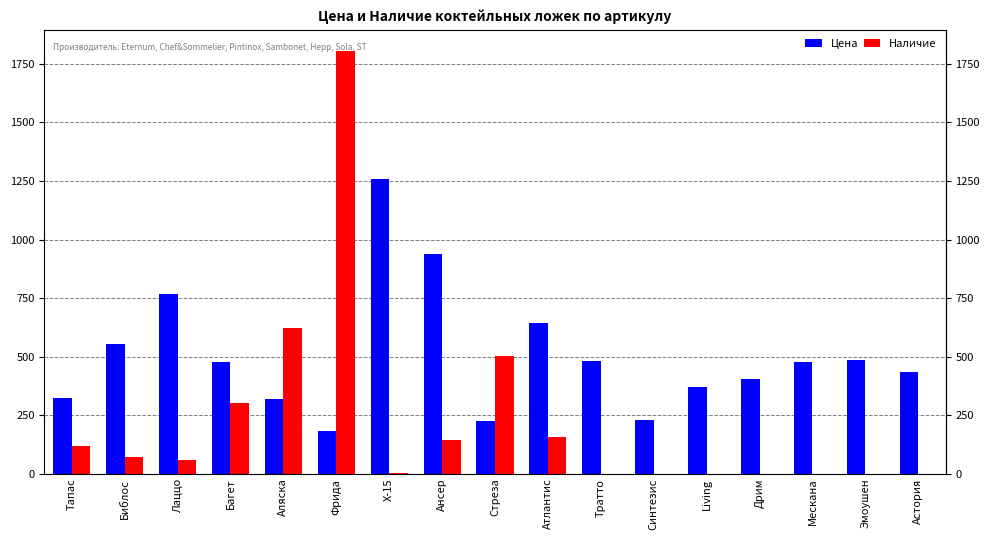

Count the number of data series in this chart.

2